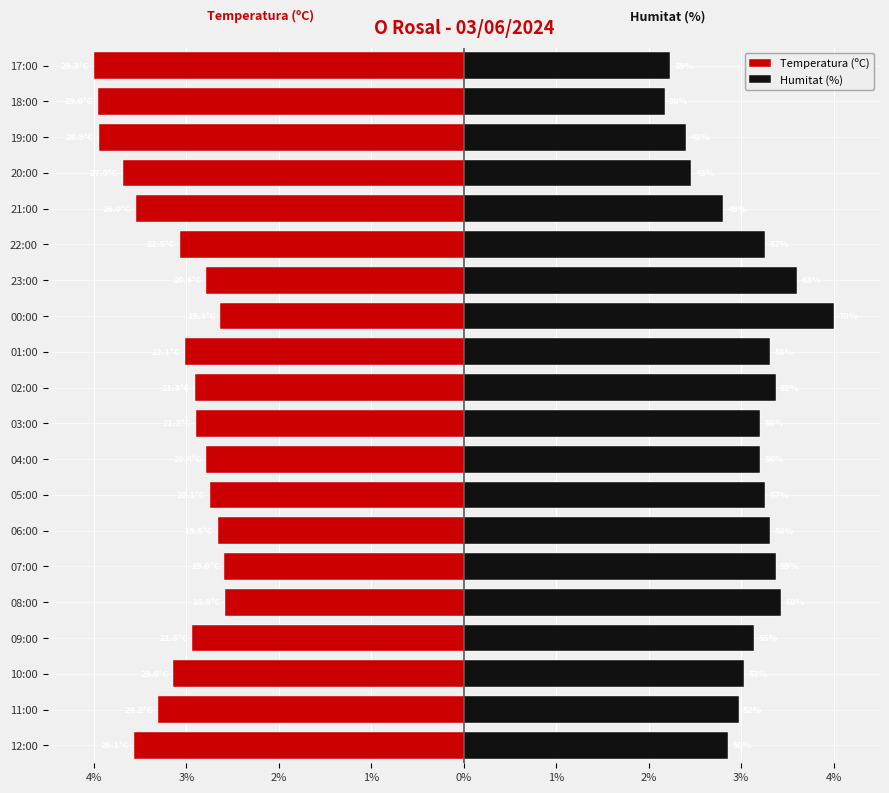

Is the value of Temperatura (ºC) at 10:00 greater than the value of Humitat (%) at 12:00?

No